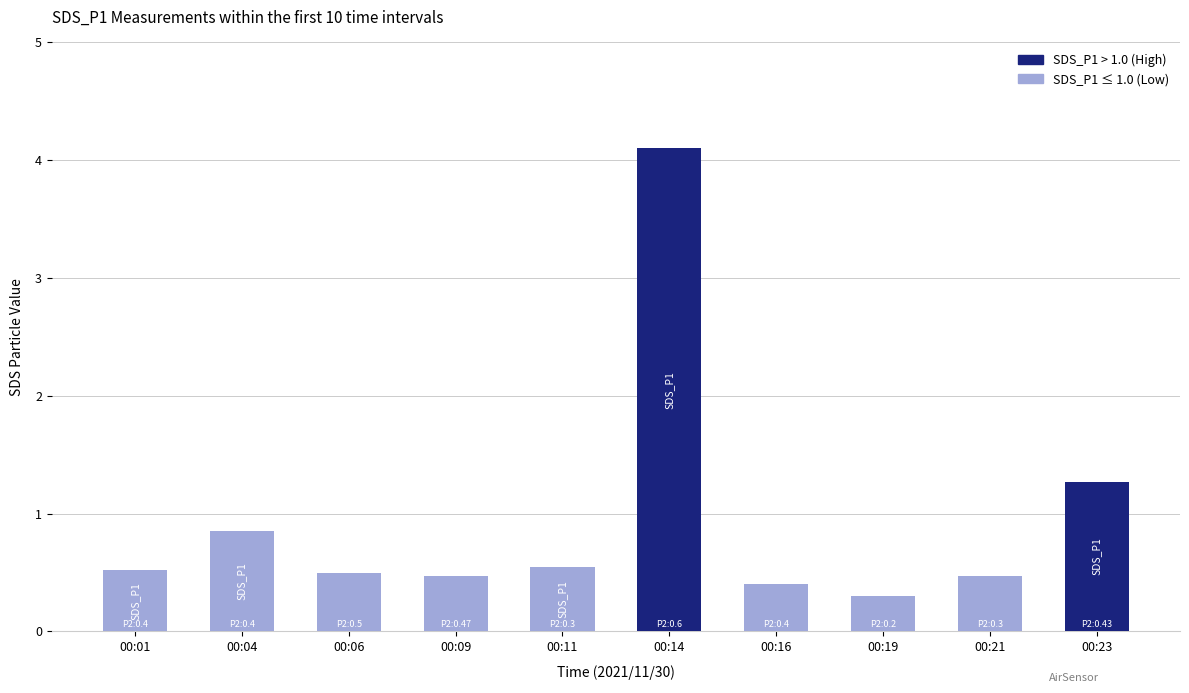

Does the chart contain stacked bars?

No